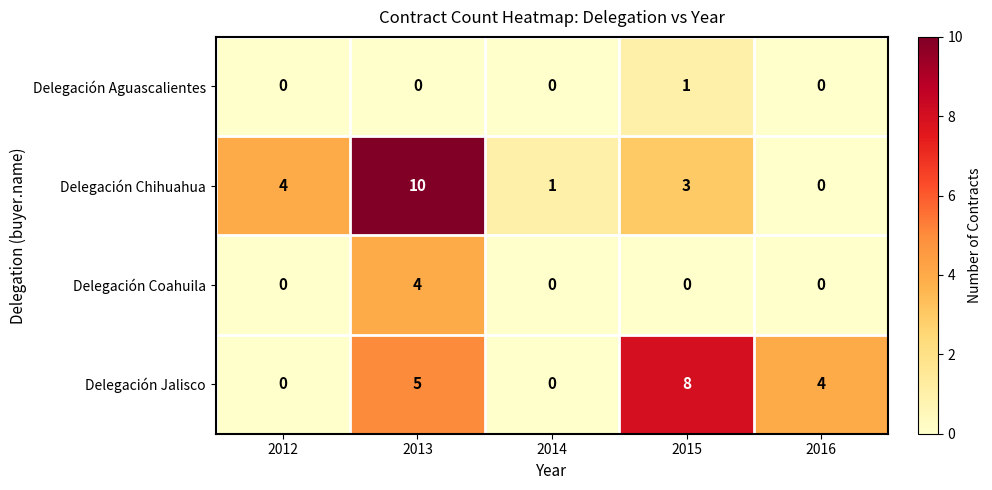

Count the number of data series in this chart.

4